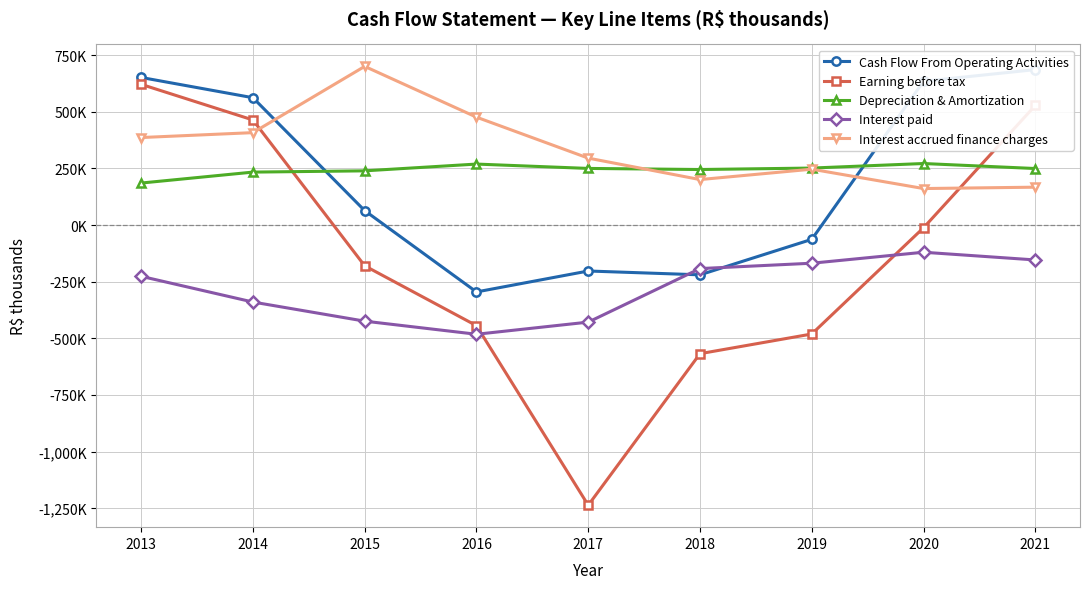

What are all the series names shown in the legend?

Cash Flow From Operating Activities, Earning before tax, Depreciation & Amortization, Interest paid, Interest accrued finance charges